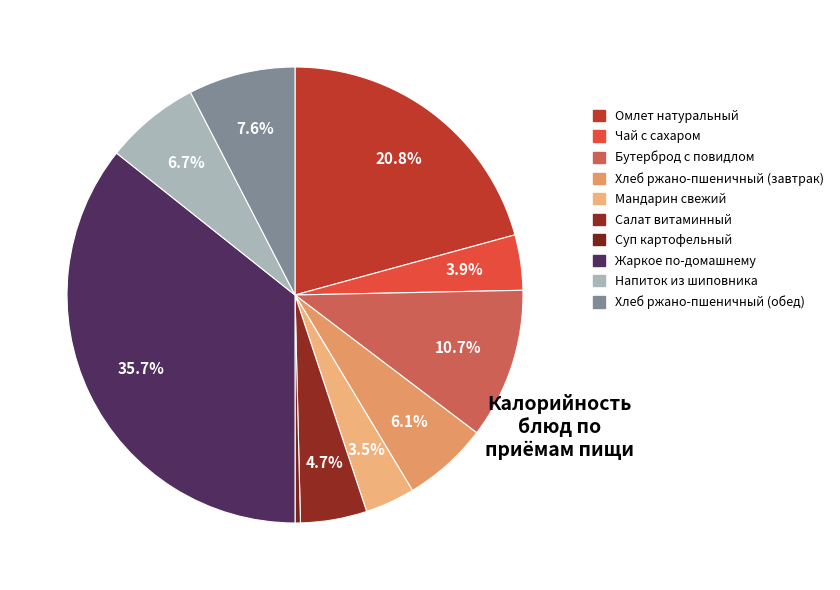

How many slices are in this pie chart?

10